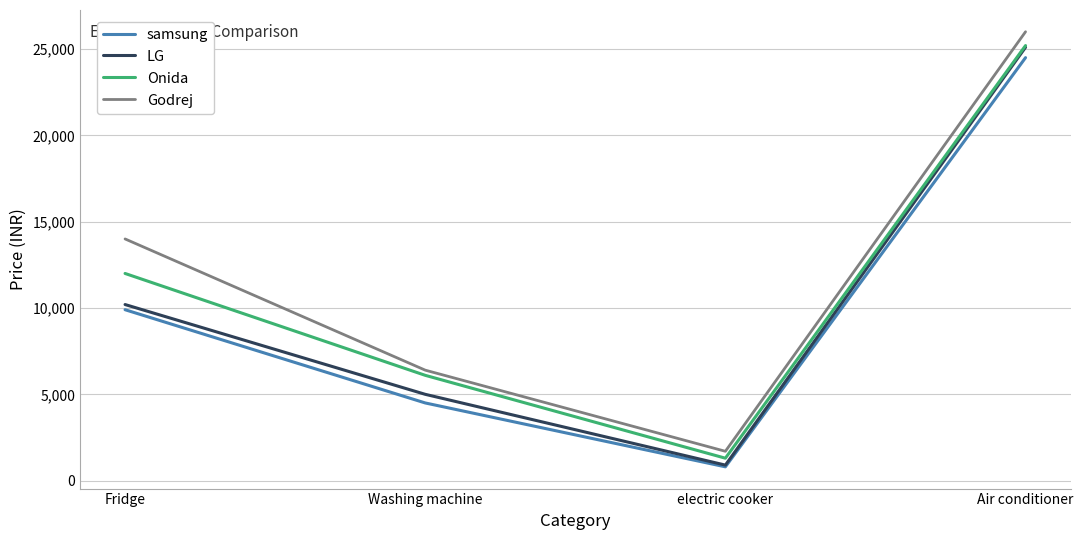

True or false: Godrej and Onida cross at least once.

False